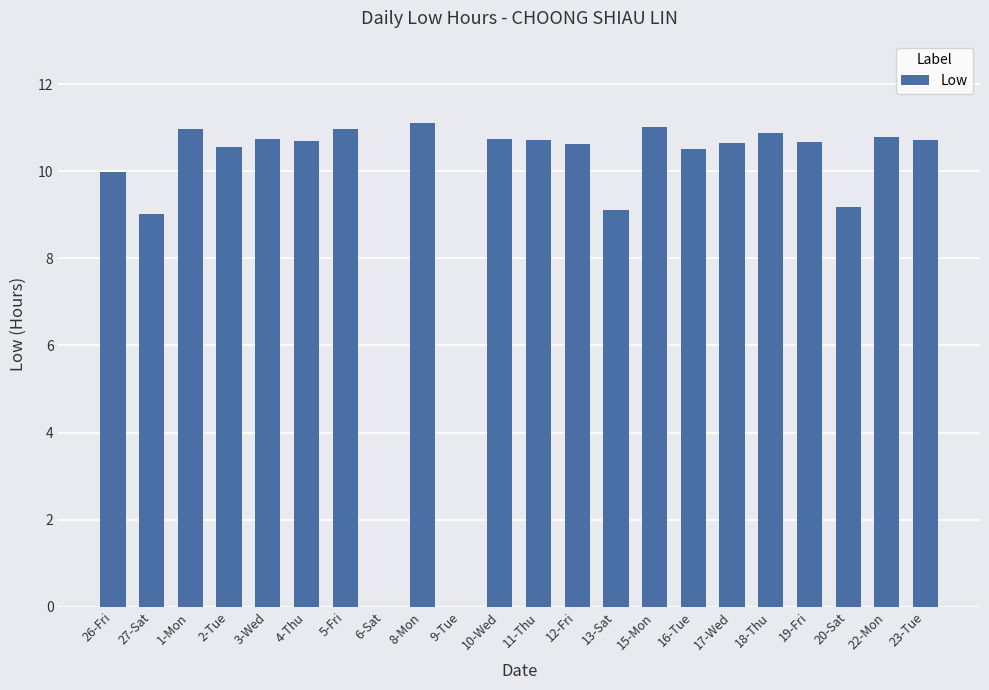

What is the average value?

9.5